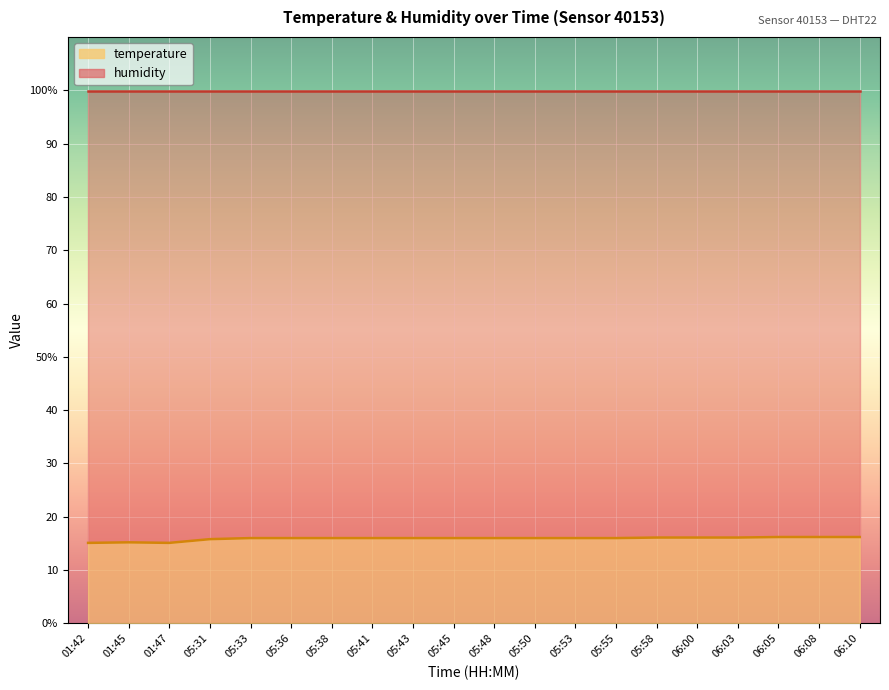

The value at 05:36 is 7.1. True or false?

False